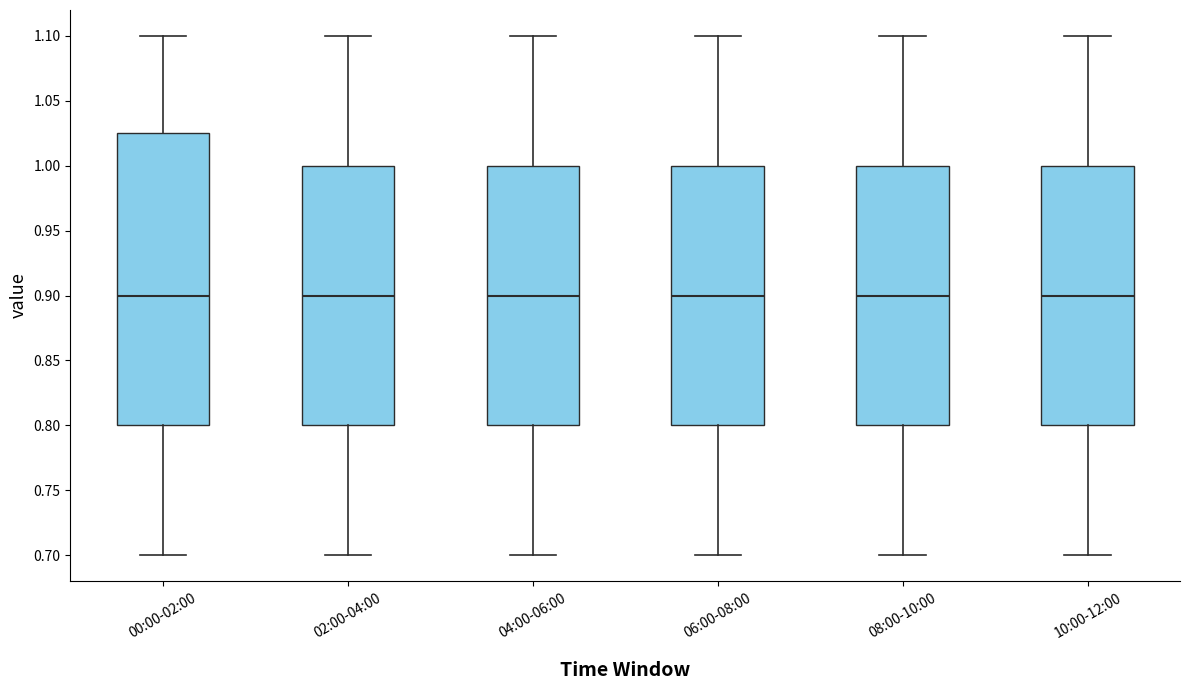

Reading left to right, transcribe this box plot: for each box, give where its median line is, the range the box spans, and where its two whiskers end, as read against the y-axis. The values are not printed on the chart, so give them approximately, as read against the axis.

00:00-02:00: median 0.900, box 0.800 to 1.025, whiskers 0.700 to 1.100
02:00-04:00: median 0.900, box 0.800 to 1.000, whiskers 0.700 to 1.100
04:00-06:00: median 0.900, box 0.800 to 1.000, whiskers 0.700 to 1.100
06:00-08:00: median 0.900, box 0.800 to 1.000, whiskers 0.700 to 1.100
08:00-10:00: median 0.900, box 0.800 to 1.000, whiskers 0.700 to 1.100
10:00-12:00: median 0.900, box 0.800 to 1.000, whiskers 0.700 to 1.100